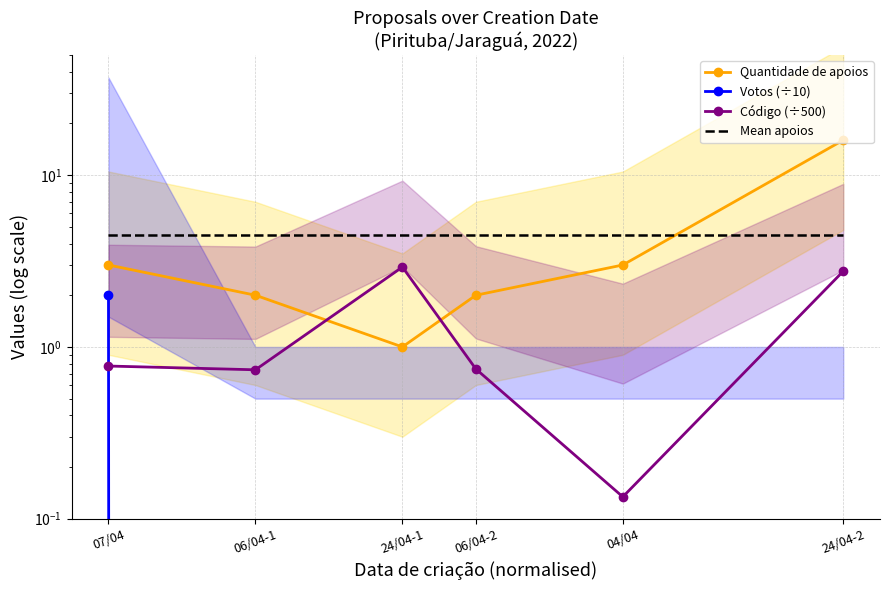

Rank the series at 24/04-1 from lowest to highest value.

Votos (÷10), Quantidade de apoios, Código (÷500), Mean apoios